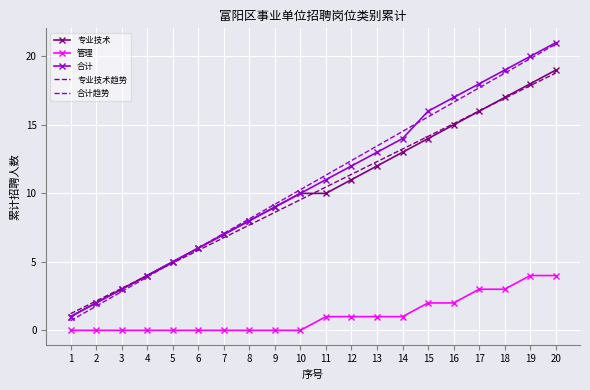

What is the total value across all series at 1?

3.9